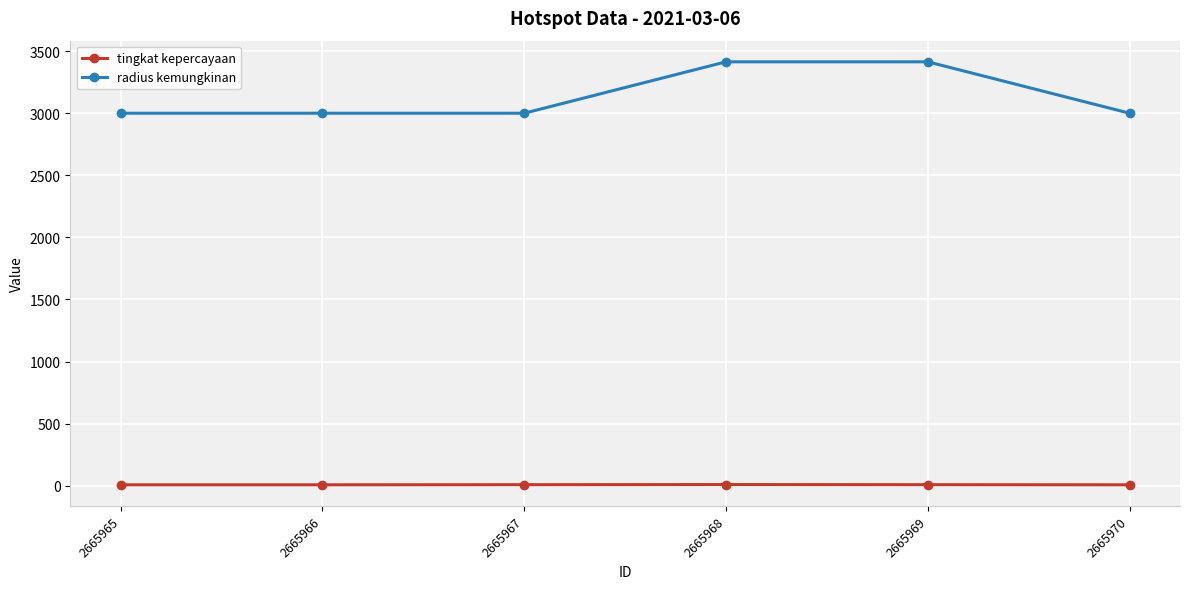

What is the difference between the tingkat kepercayaan values at 2665970 and 2665967?

1